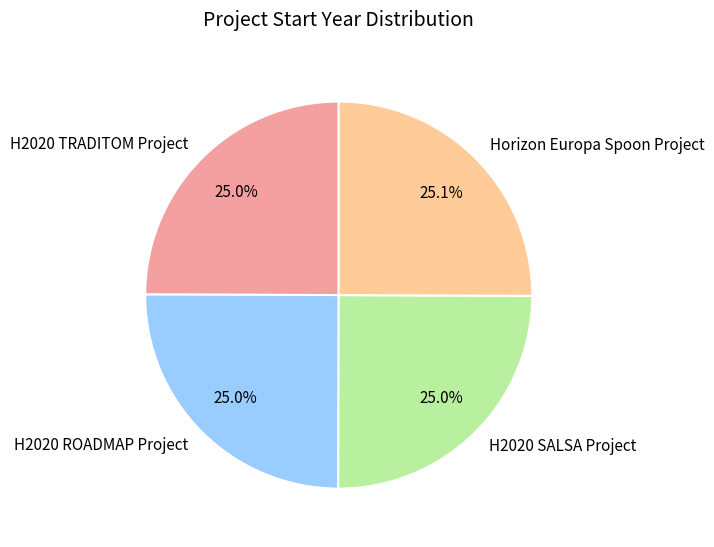

What is the total percentage of H2020 ROADMAP Project and H2020 TRADITOM Project?

50.0%